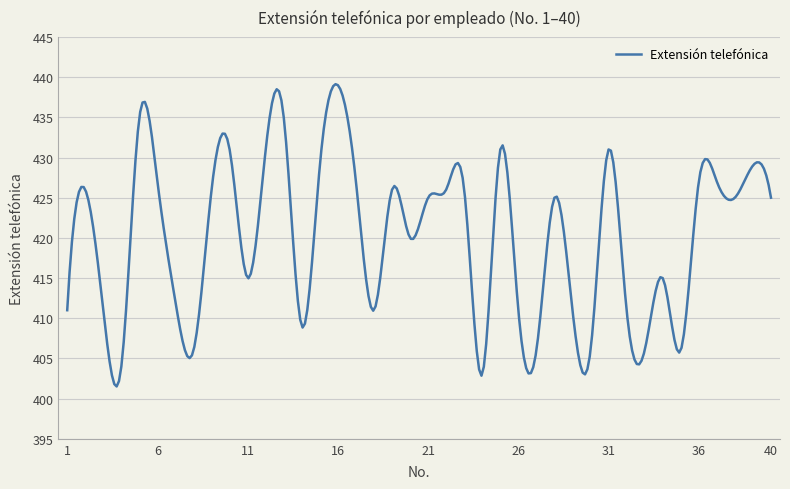

What is the maximum value shown in the chart?

439.1